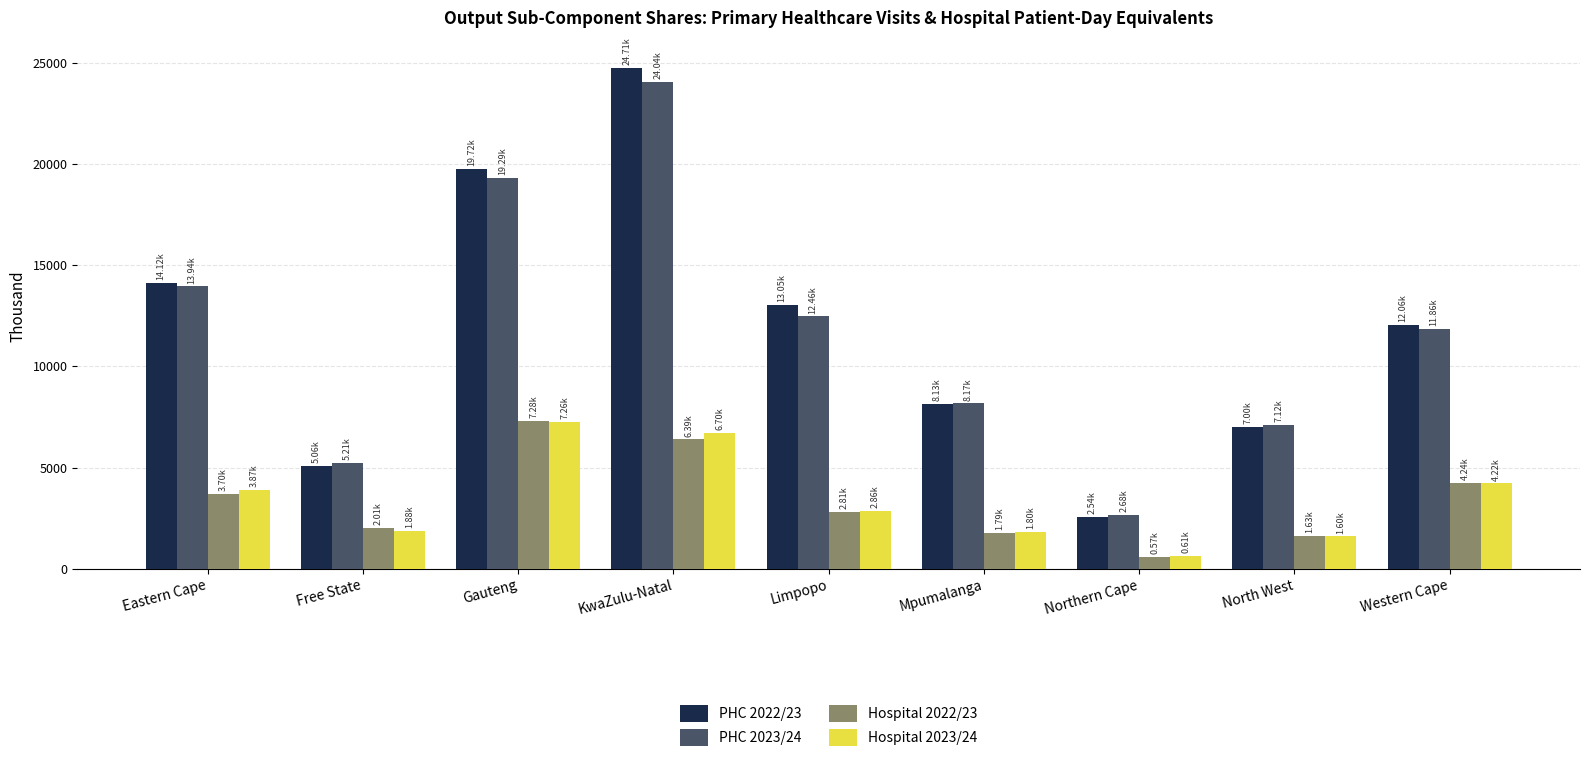

At which label does PHC 2022/23 reach its peak?

KwaZulu-Natal